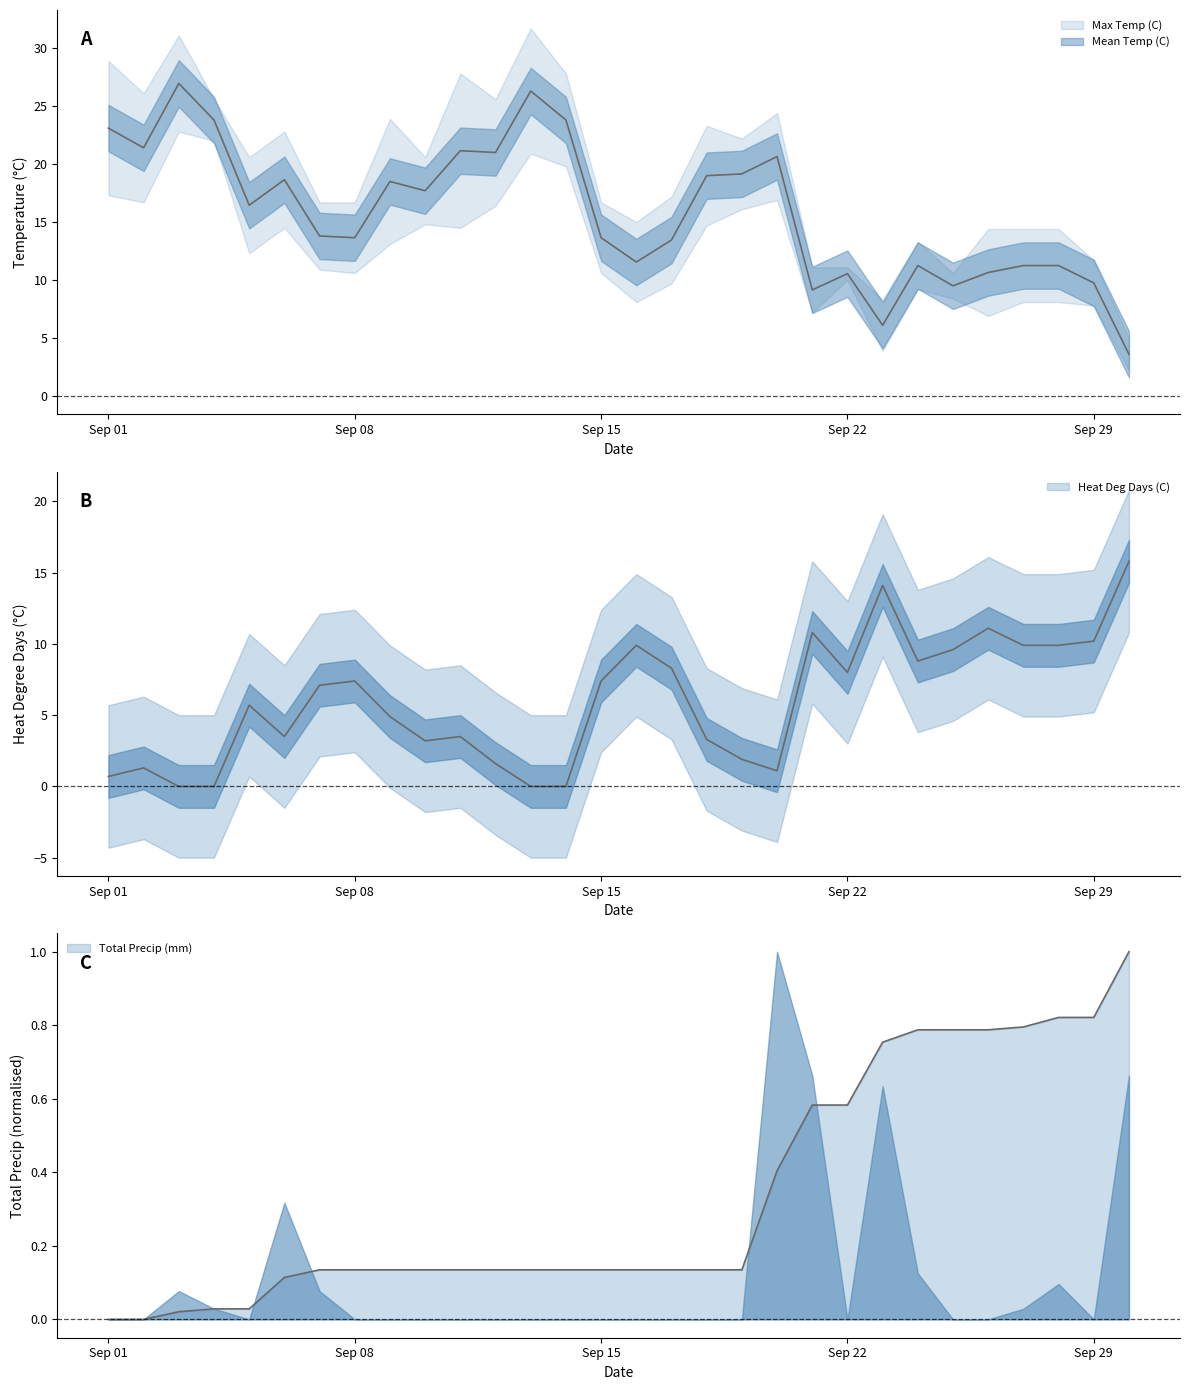

Does the chart display data point markers on the line(s)?

No